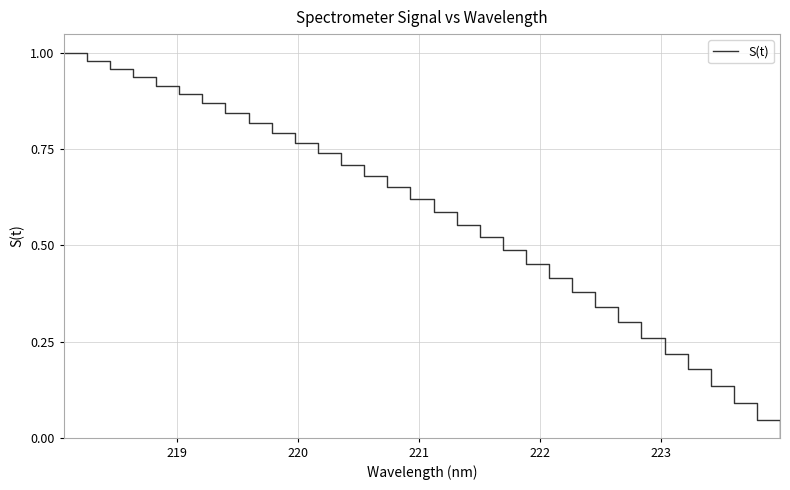

How many lines are shown in the chart?

1